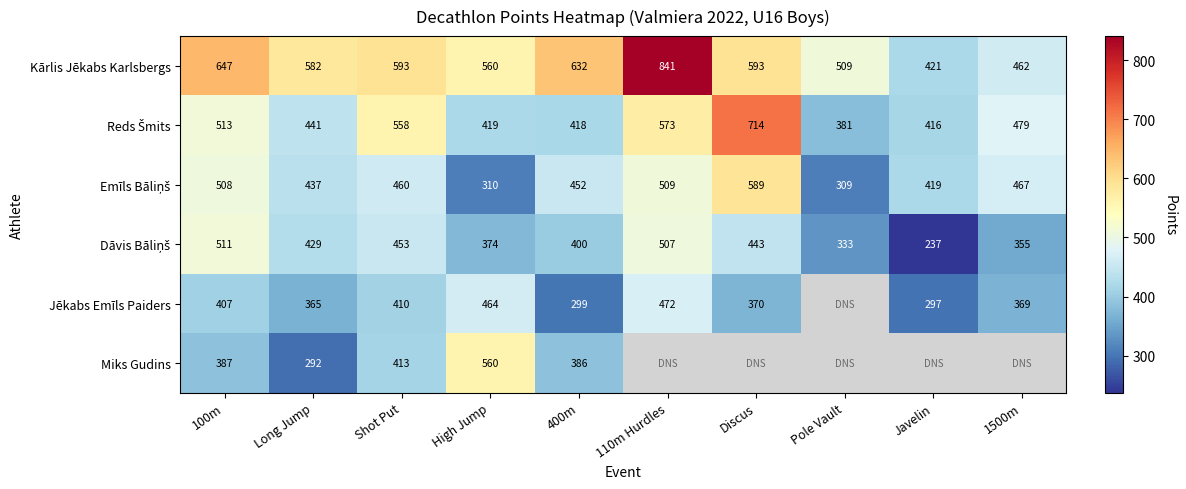

Between 100m and High Jump, which is larger?

100m